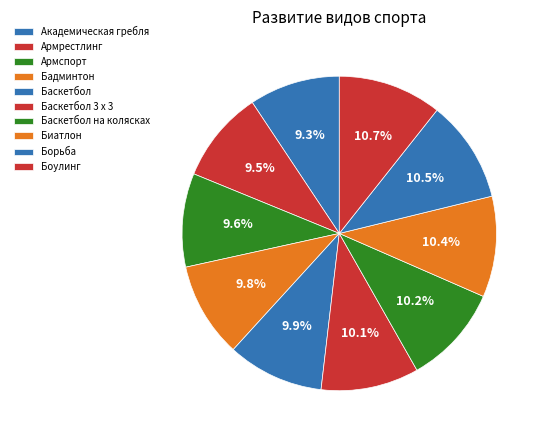

How many slices are in this pie chart?

10